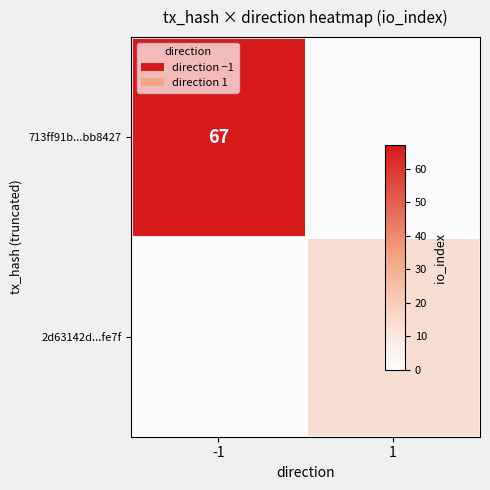

What is the greatest value displayed?

67